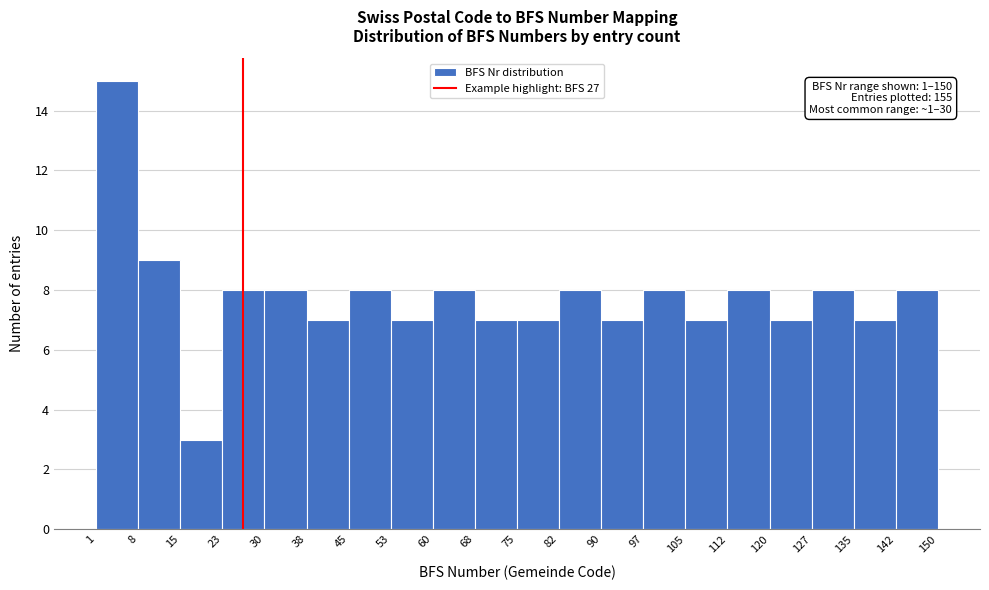

Which range on the x-axis has the tallest bar?

1 to 8